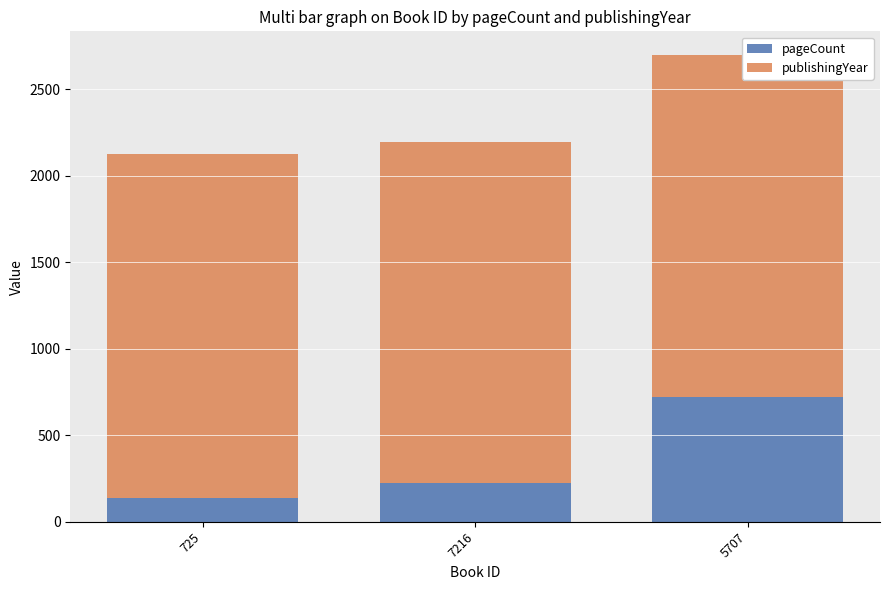

What is the difference between the maximum and minimum values in the pageCount series?

580